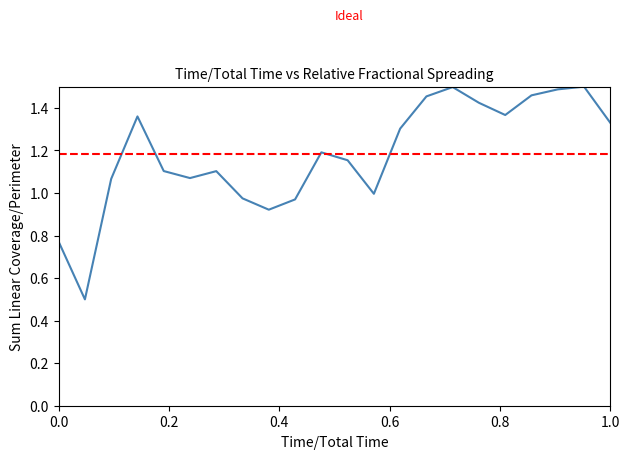

What is the difference between the maximum and minimum values?

1.0